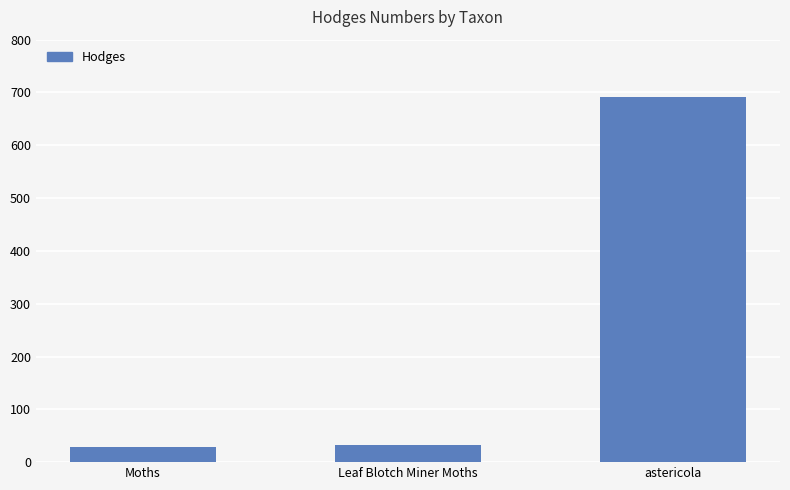

How many series are shown in this chart?

1